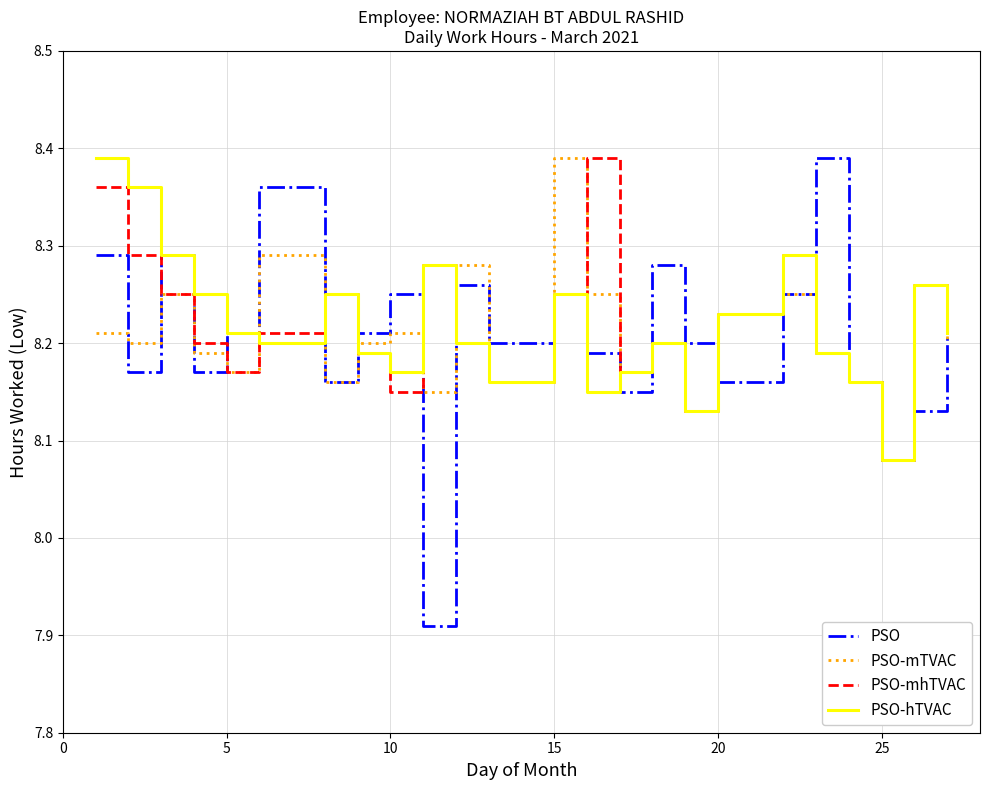

Which series has the widest spread of values?

PSO